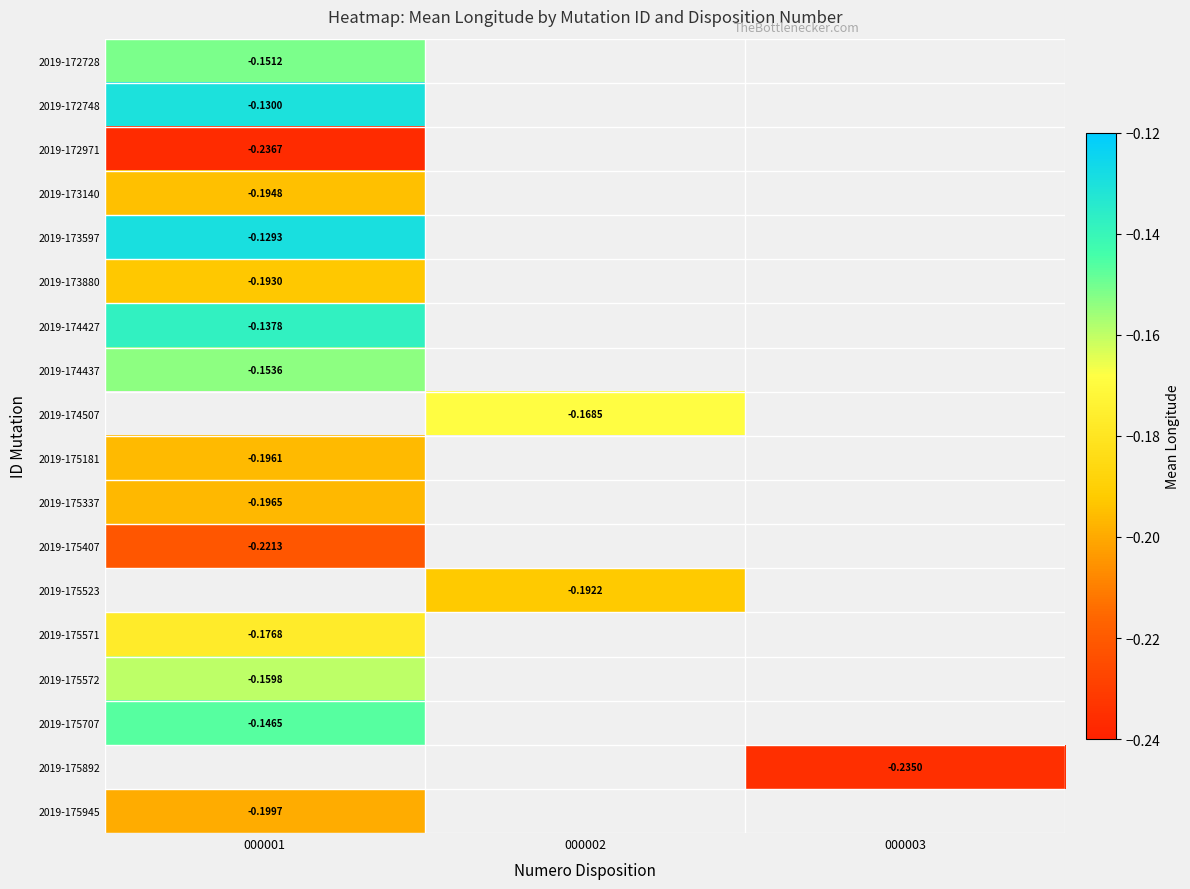

Where is 2019-172971 nearest to the value 0?

000001